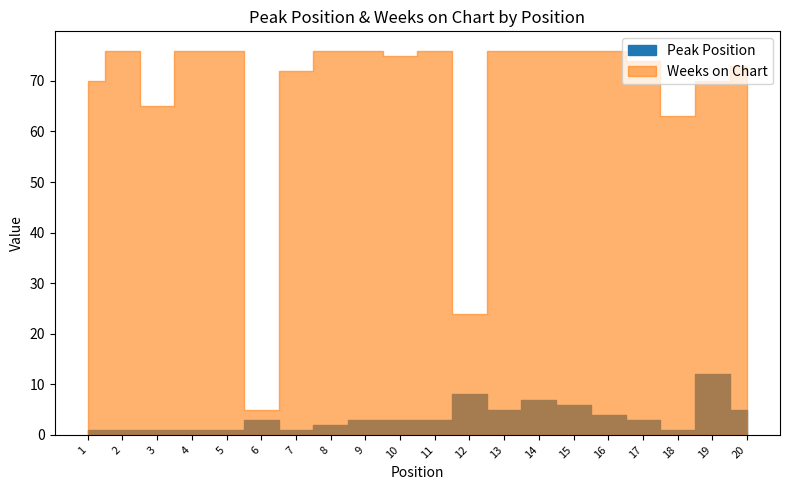

Which category has the lowest value across all series?

1